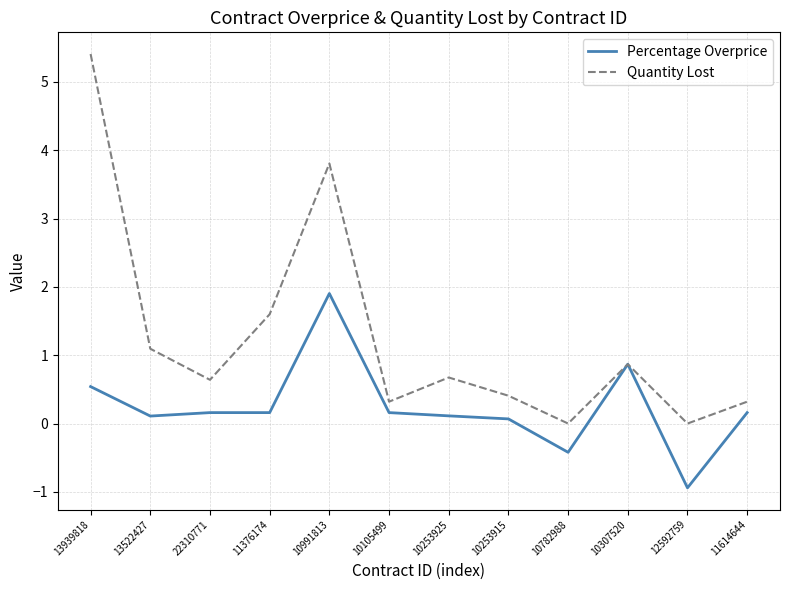

Rank the series by their maximum value, from lowest to highest.

Percentage Overprice, Quantity Lost